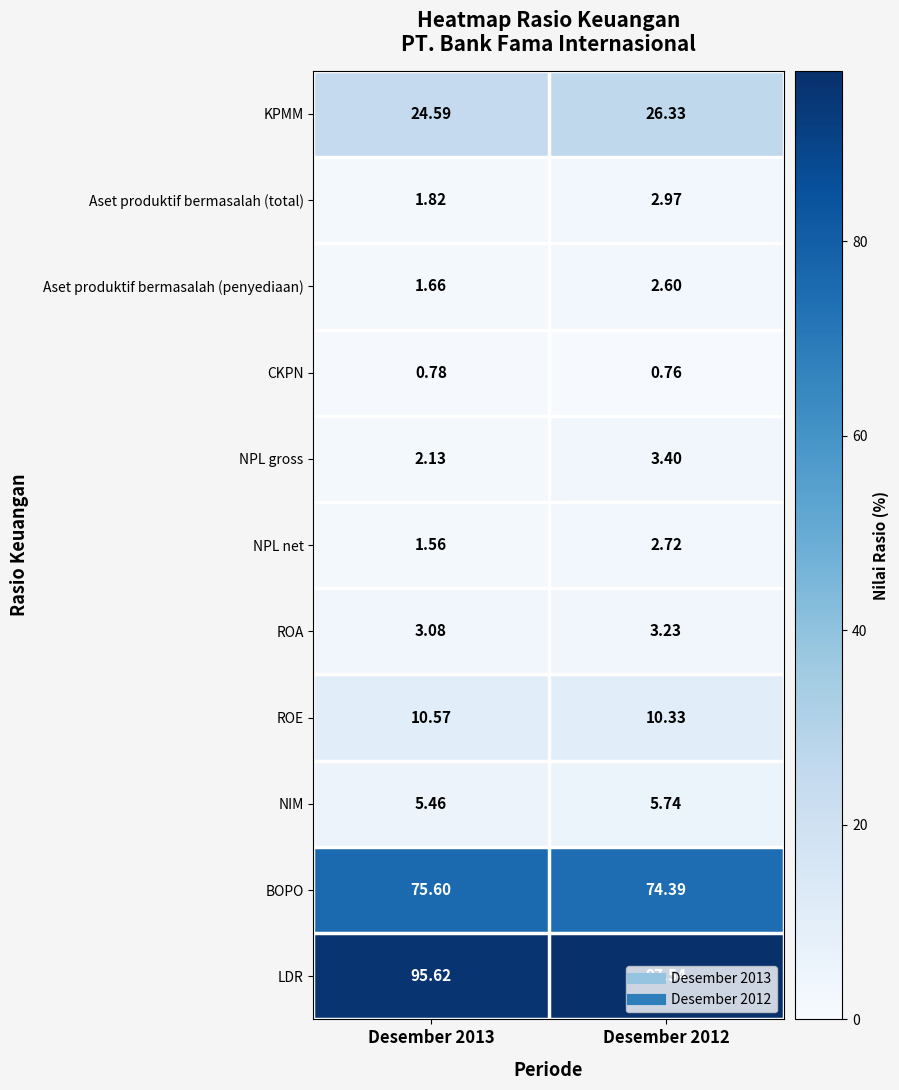

List the series in order of their peak value, lowest first.

CKPN, Aset produktif bermasalah (penyediaan), NPL net, Aset produktif bermasalah (total), ROA, NPL gross, NIM, ROE, KPMM, BOPO, LDR